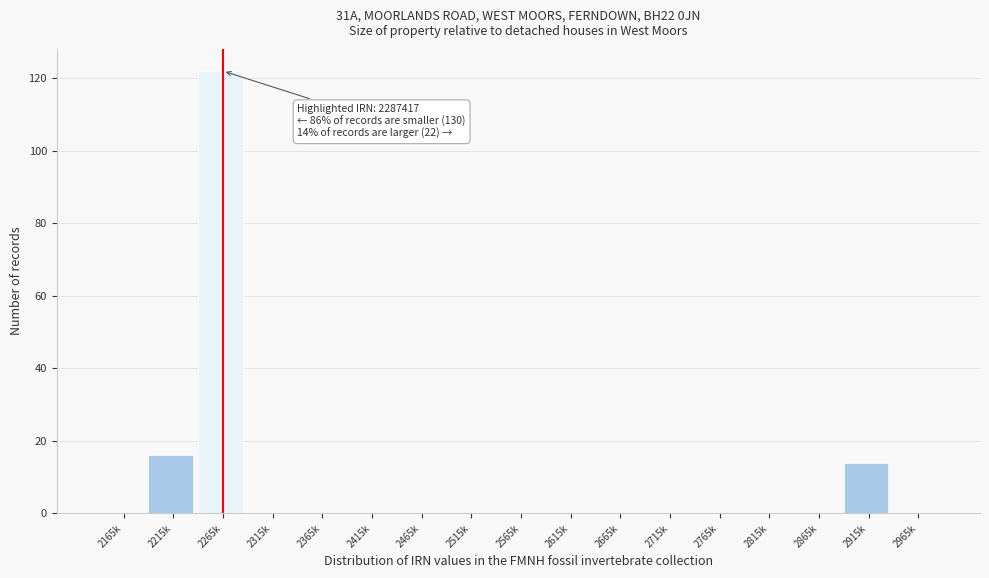

Reading left to right, what are all the values shown in this chart?

2165k=0	2215k=16	2265k=122	2315k=0	2365k=0	2415k=0	2465k=0	2515k=0	2565k=0	2615k=0	2665k=0	2715k=0	2765k=0	2815k=0	2865k=0	2915k=14	2965k=0